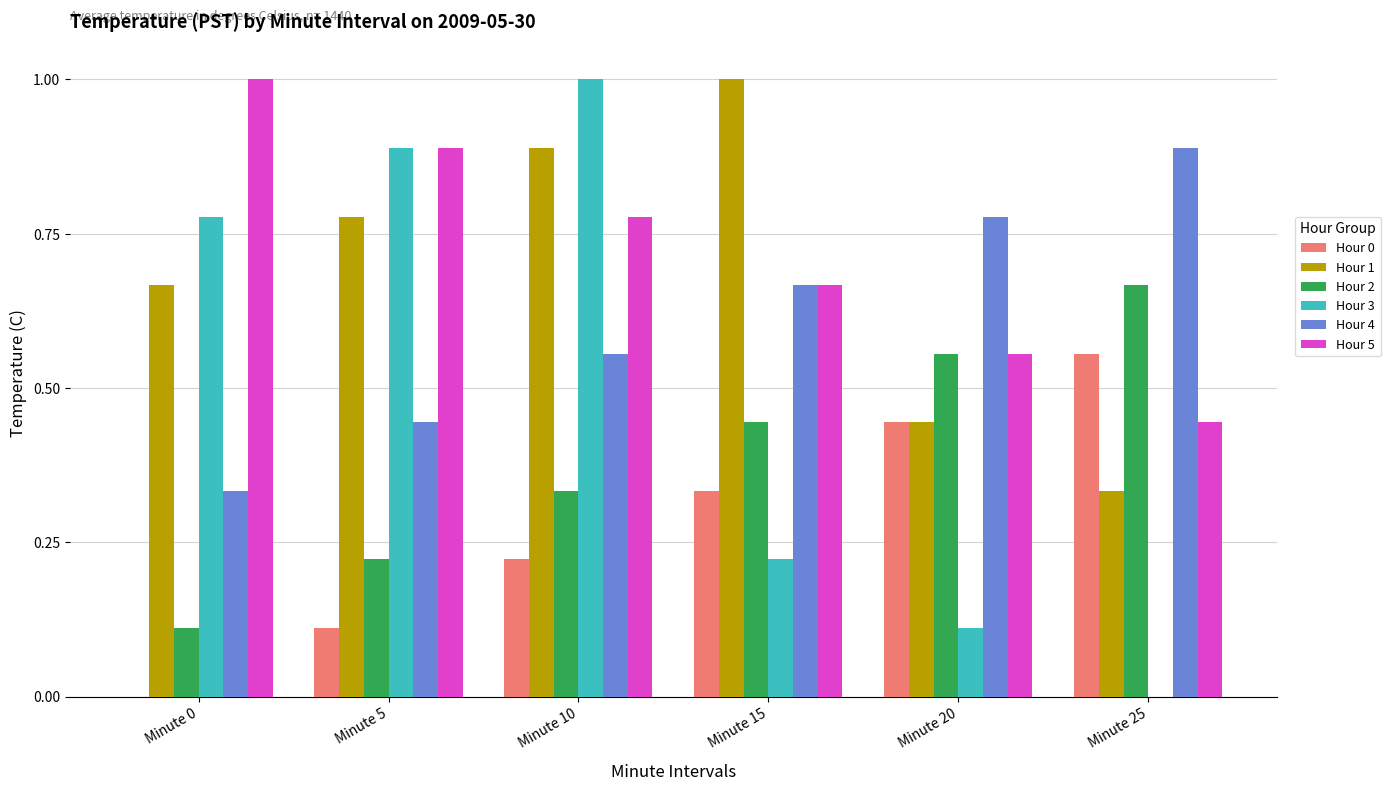

Is the value of Hour 0 at Minute 10 greater than the value of Hour 2 at Minute 0?

Yes